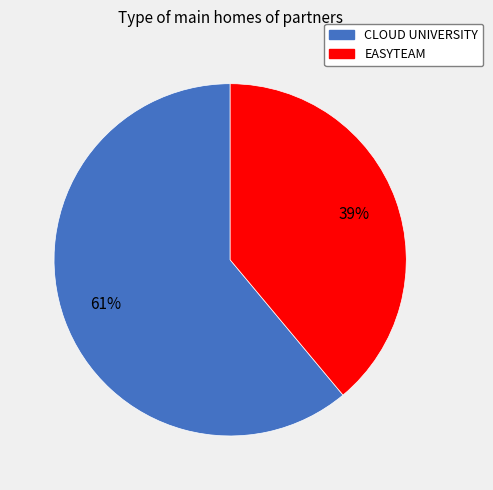

Count the number of slices in the pie.

2